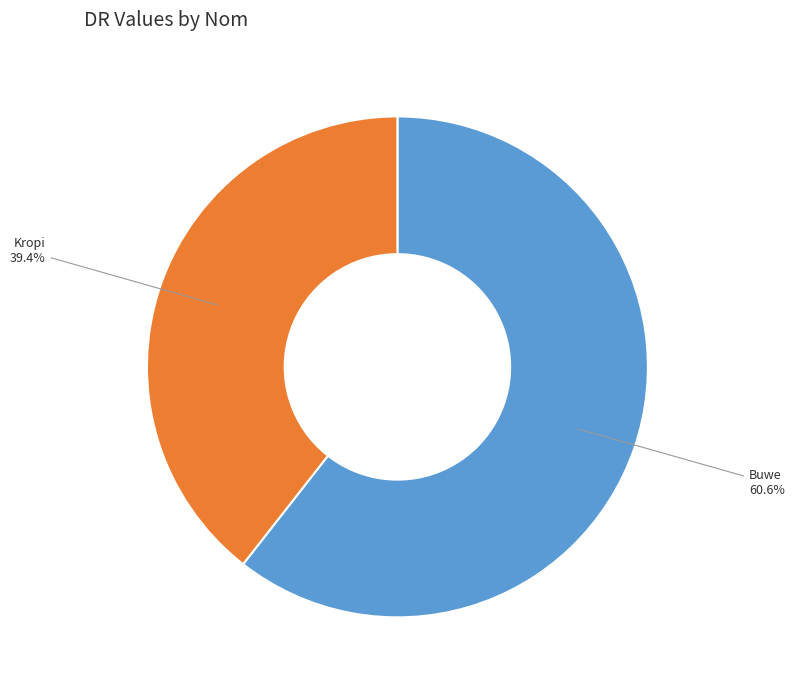

Does any single category account for the majority?

Yes